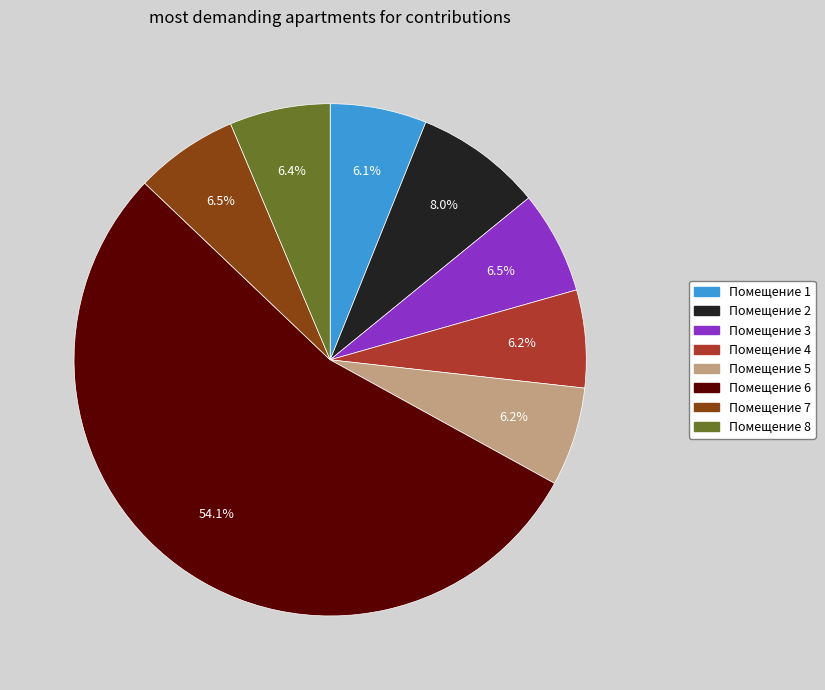

Which category has the biggest portion of the pie?

Помещение 6